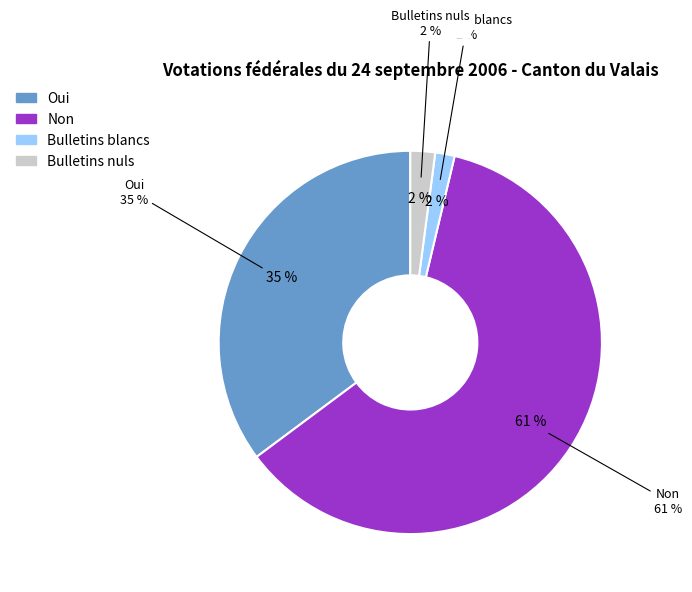

True or false: Oui accounts for 27% of the total.

False